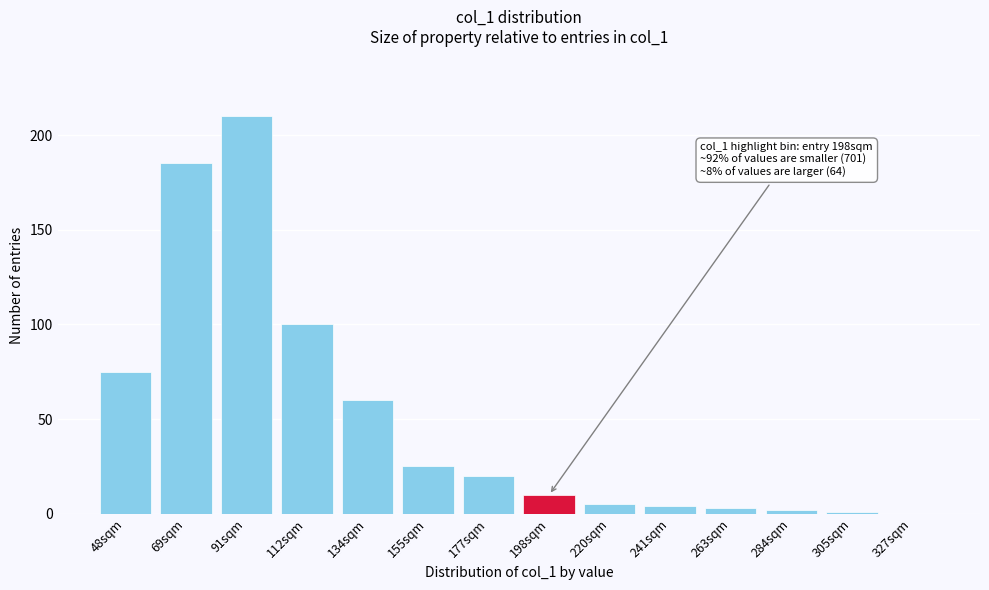

Reading right to left, what are all the values shown in this chart?

327sqm=0	305sqm=1	284sqm=2	263sqm=3	241sqm=4	220sqm=5	198sqm=10	177sqm=20	155sqm=25	134sqm=60	112sqm=100	91sqm=210	69sqm=185	48sqm=75